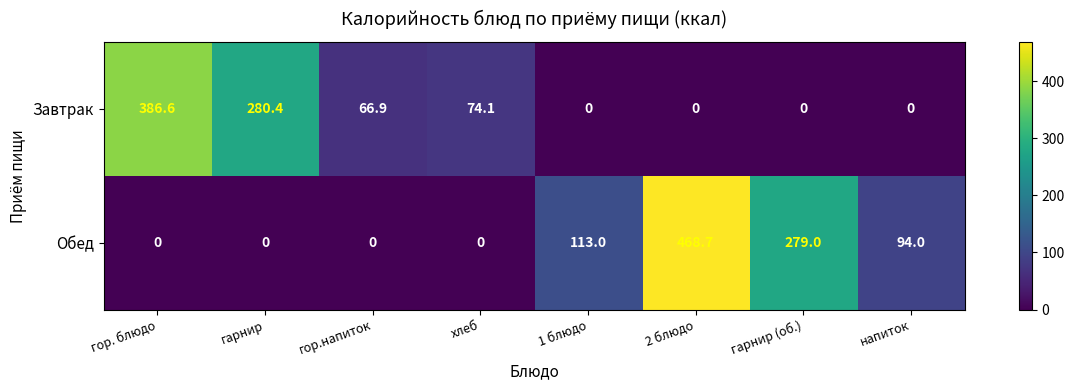

The Обед series shows 77.4 at 1 блюдо. True or false?

False